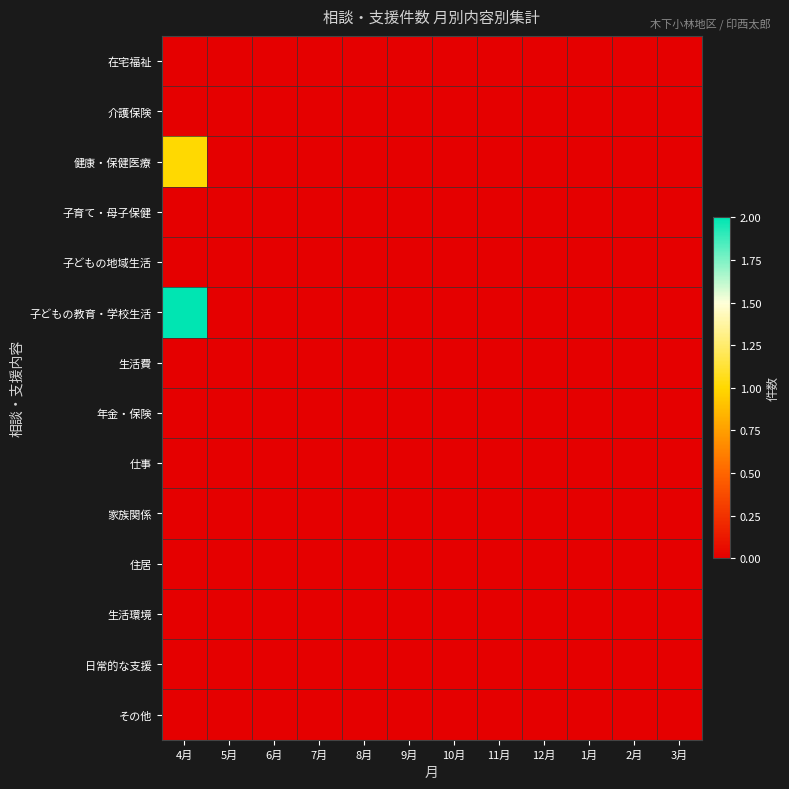

How many distinct data groups are displayed?

14